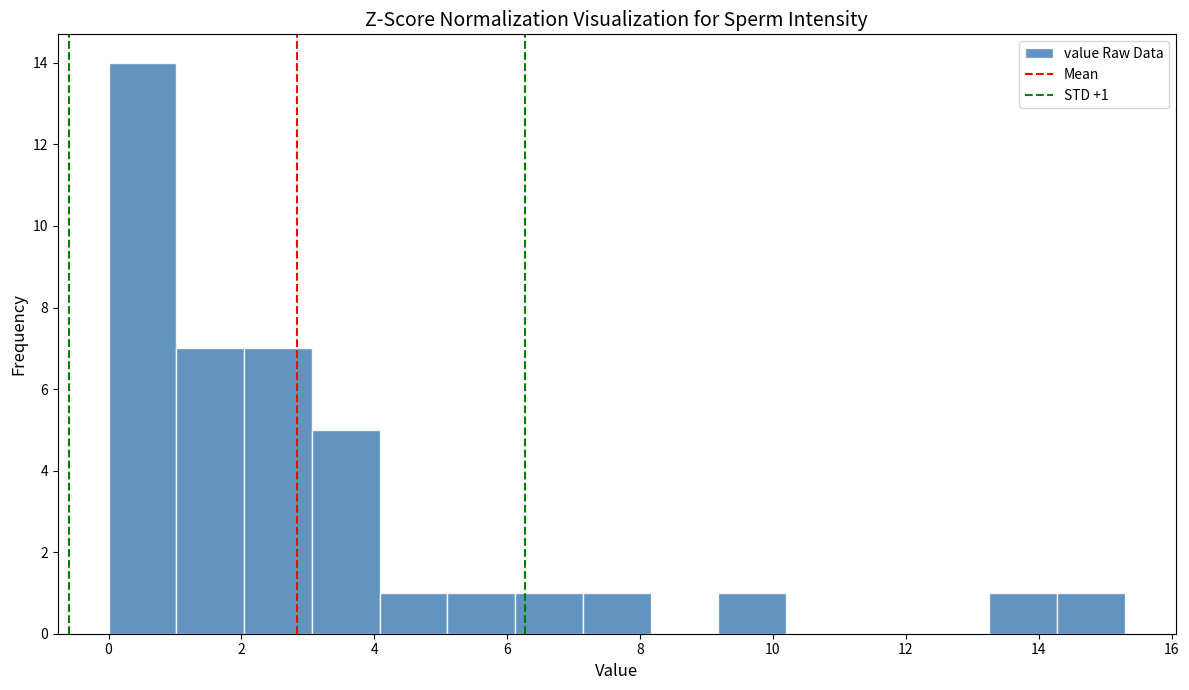

Which range on the x-axis has the tallest bar?

0.00 to 1.02